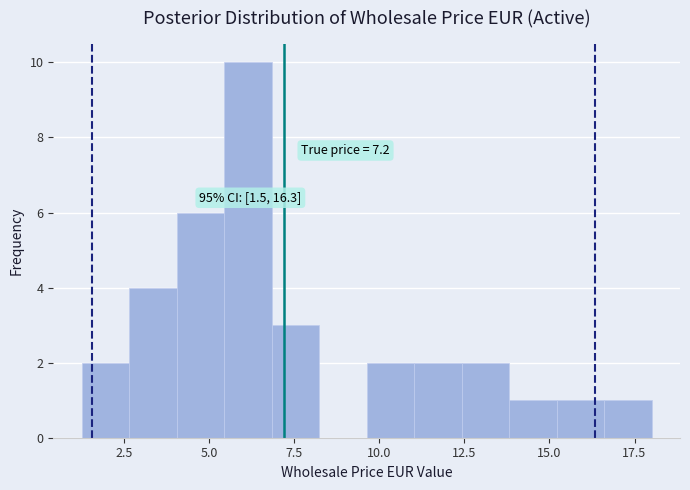

Around what value on the x-axis is the tallest bar? Give the approximate position of its centre, as read against the axis.

6.0